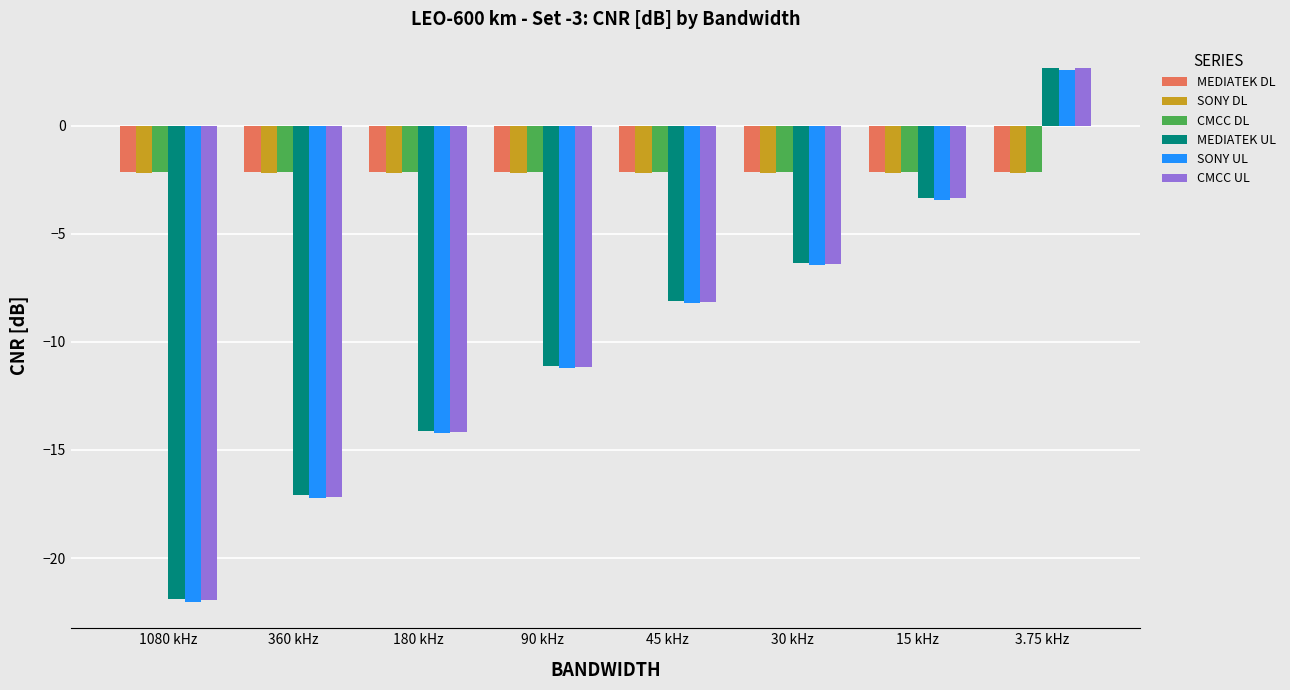

Rank the categories by SONY UL value from highest to lowest.

3.75 kHz, 15 kHz, 30 kHz, 45 kHz, 90 kHz, 180 kHz, 360 kHz, 1080 kHz